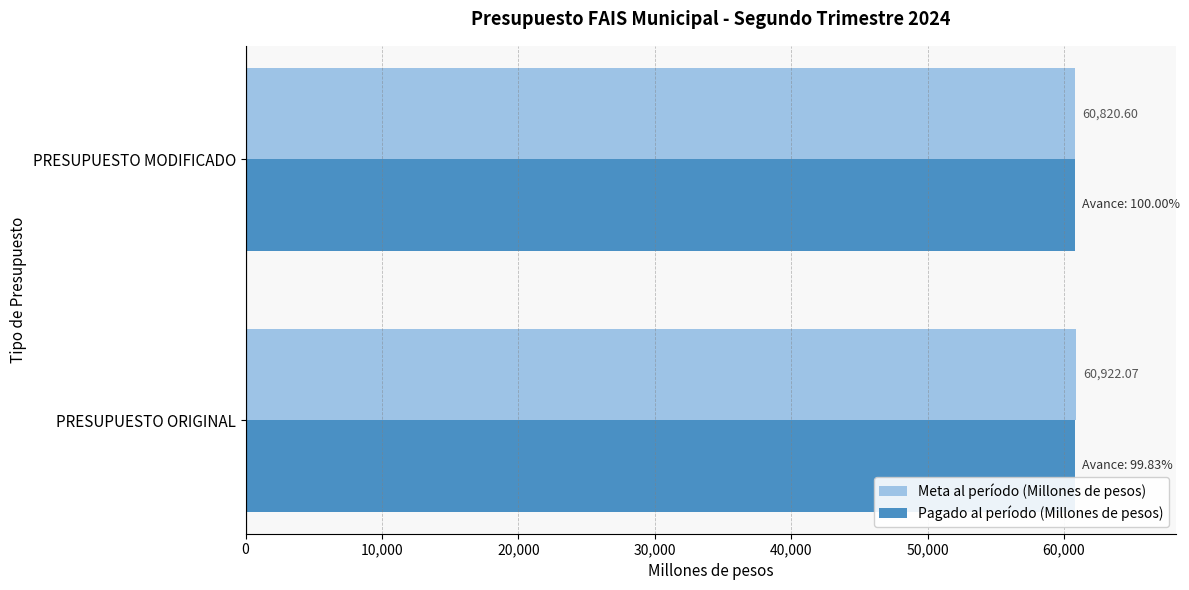

Which series changed the most between PRESUPUESTO ORIGINAL and PRESUPUESTO MODIFICADO?

Meta al período (Millones de pesos)